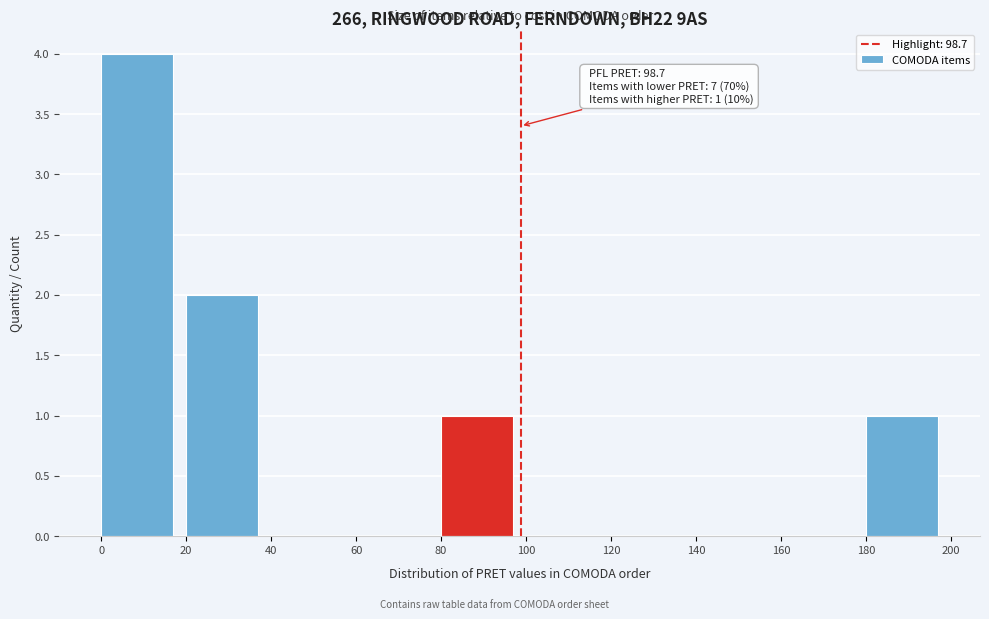

Over which range of the x-axis is the bar tallest?

0 to 20